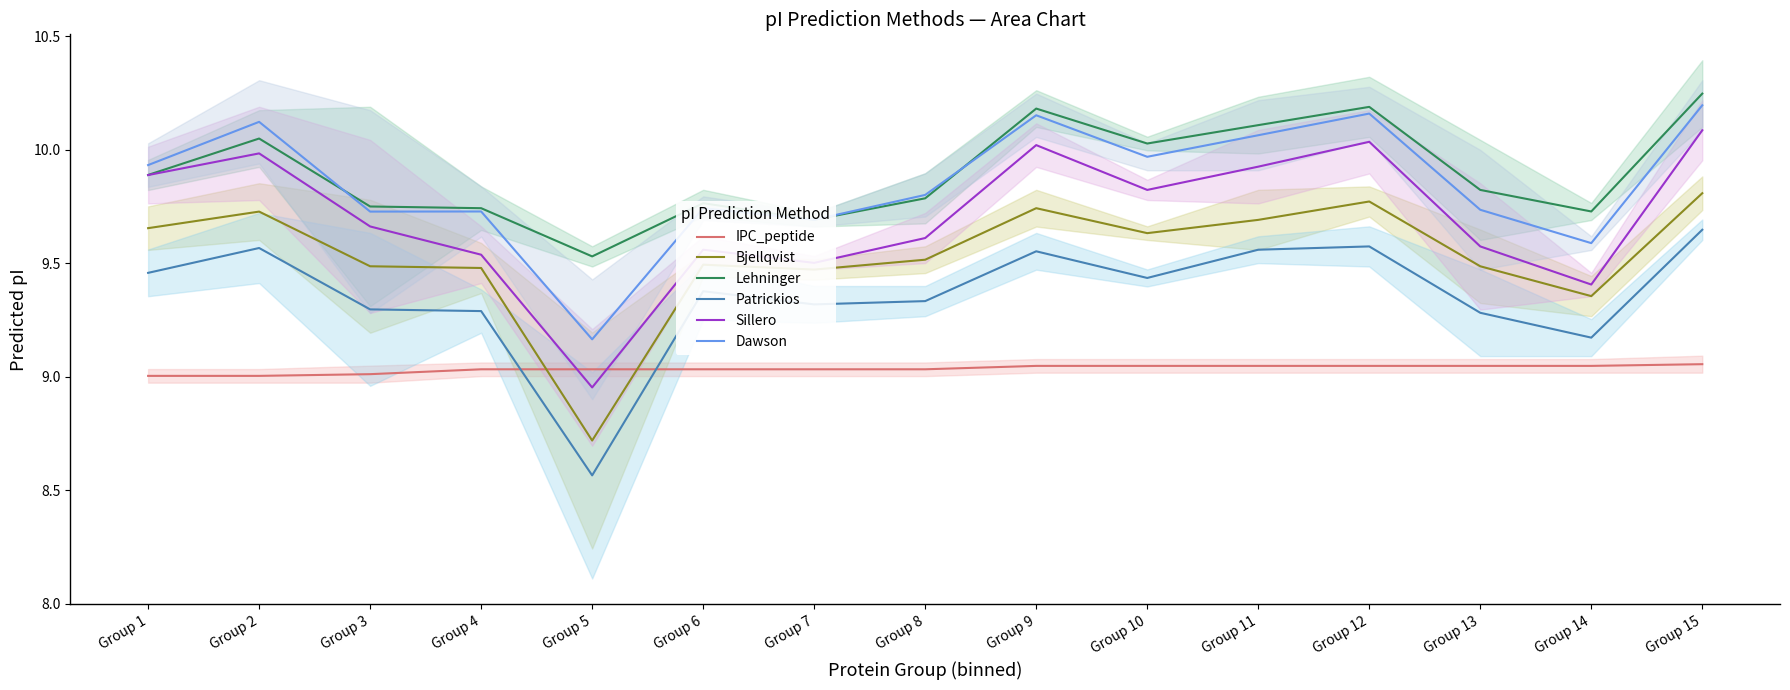

What is the value of the Dawson point at the 6th from the left?

9.7